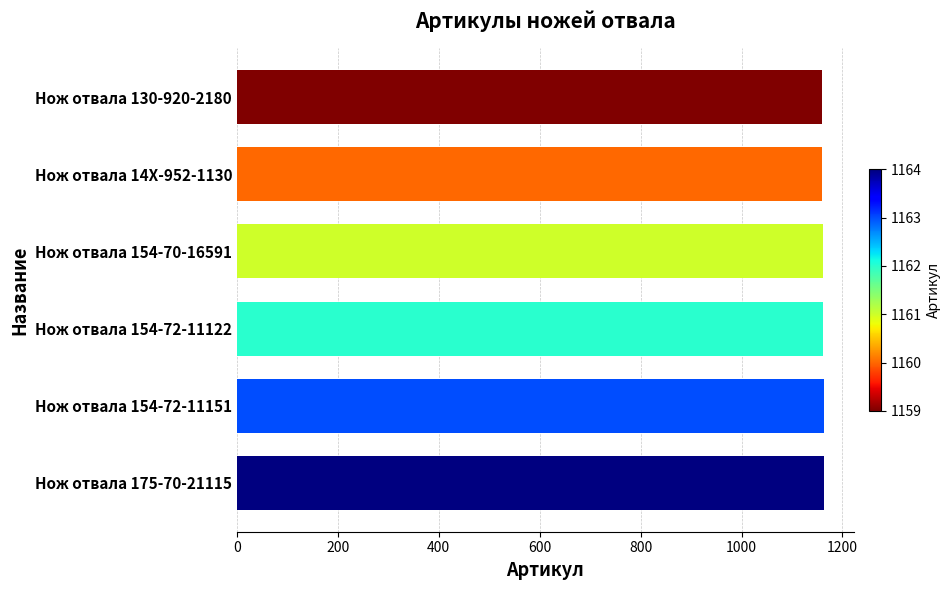

What is the value of the 2nd bar from the top?

1160